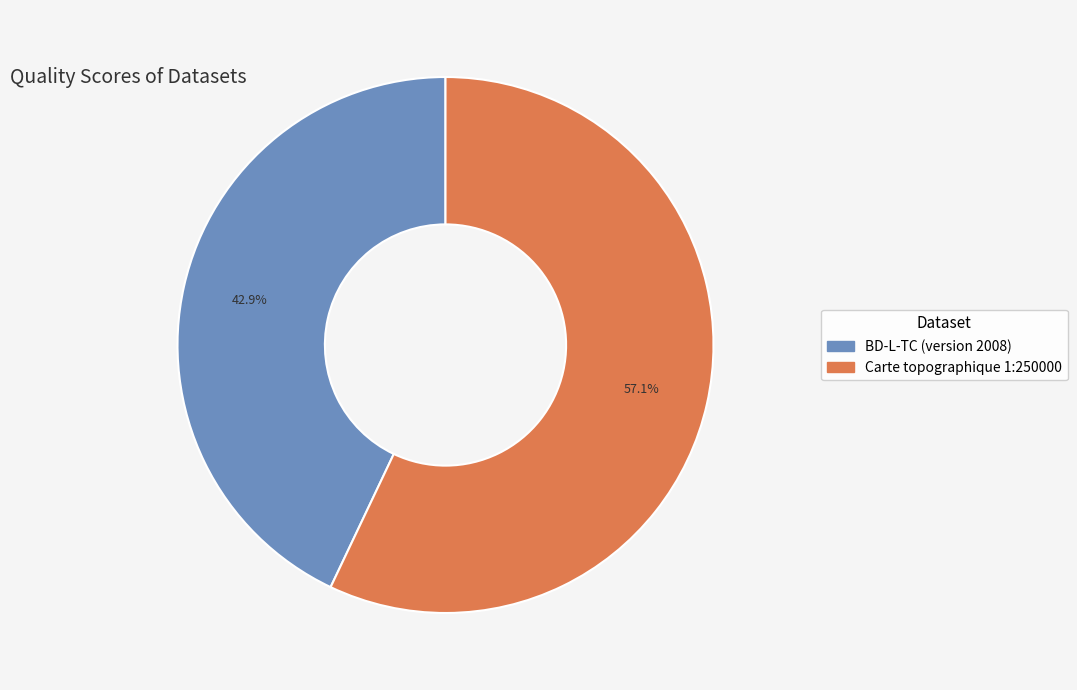

True or false: Carte topographique 1:250000 accounts for 57% of the total.

True